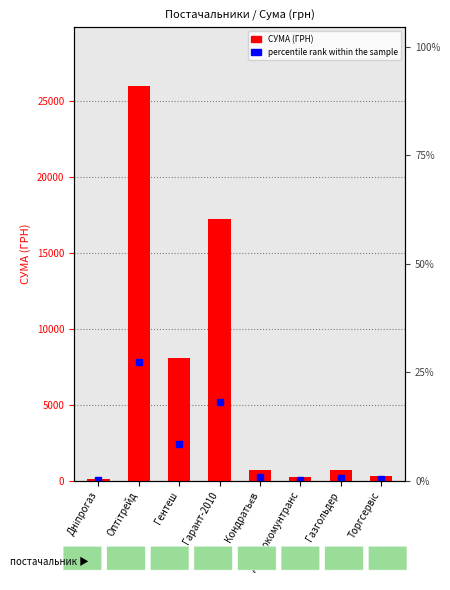

What is the change in value from Оптітрейд to Гентеш?

-17891.0